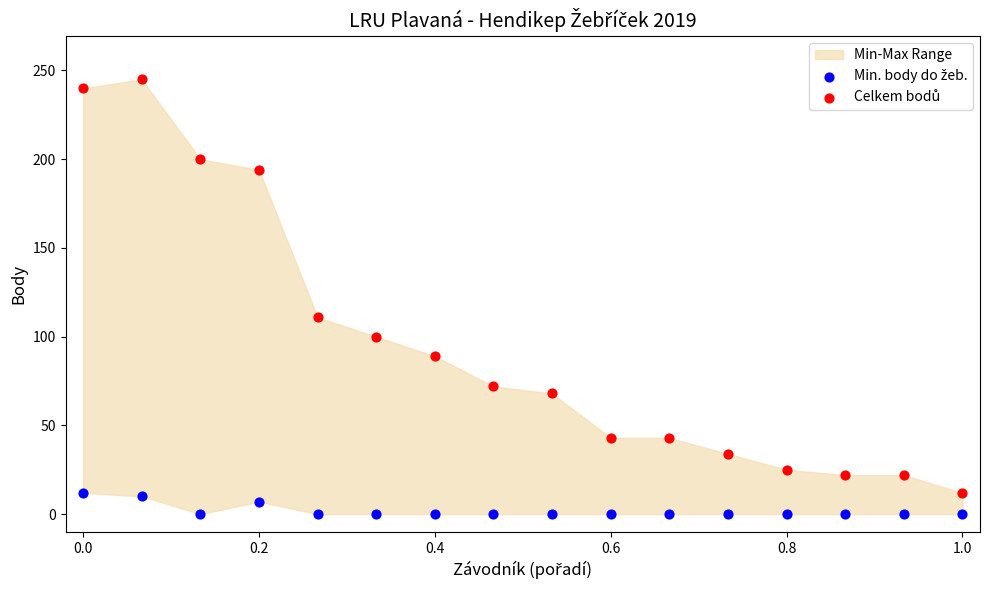

Across all data points, what is the range of Y values (max minus min)?

245